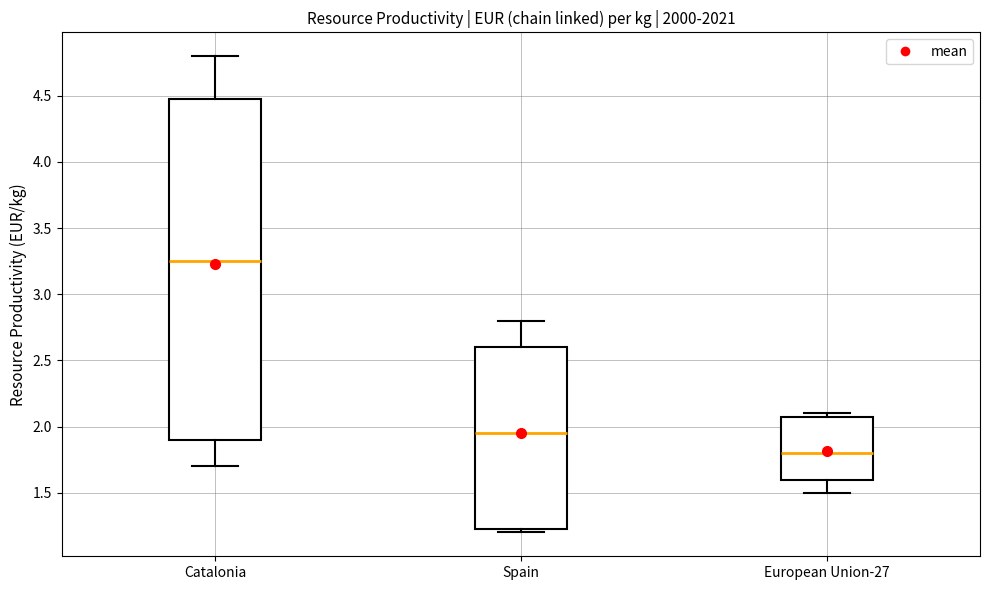

Where does the lower whisker of the box for Catalonia end on the y-axis? The values are not printed on the chart, so give them approximately, as read against the axis.

1.70